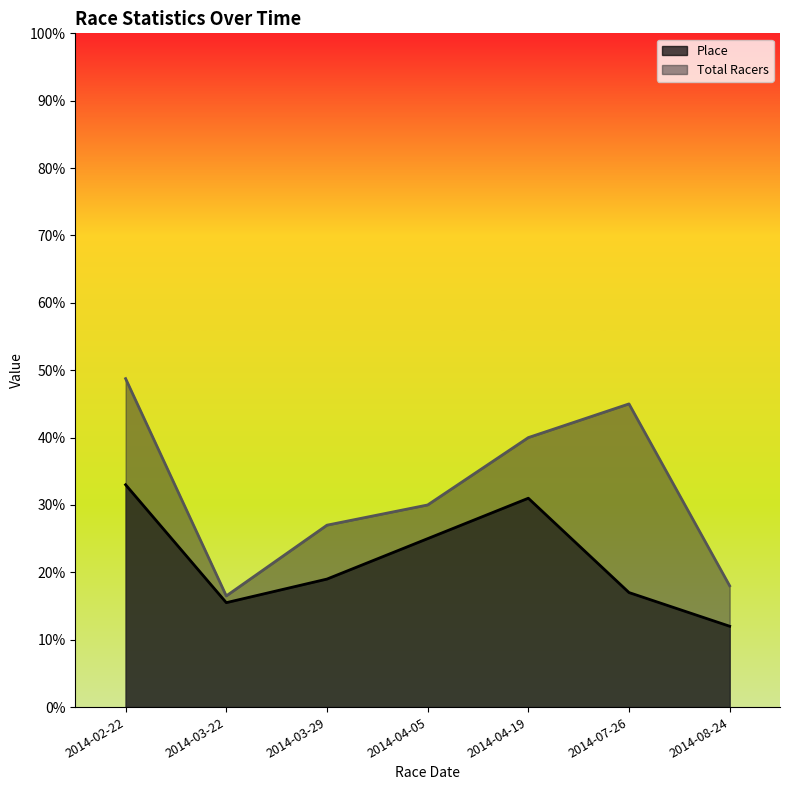

Which series has the largest range (max minus min)?

Total Racers